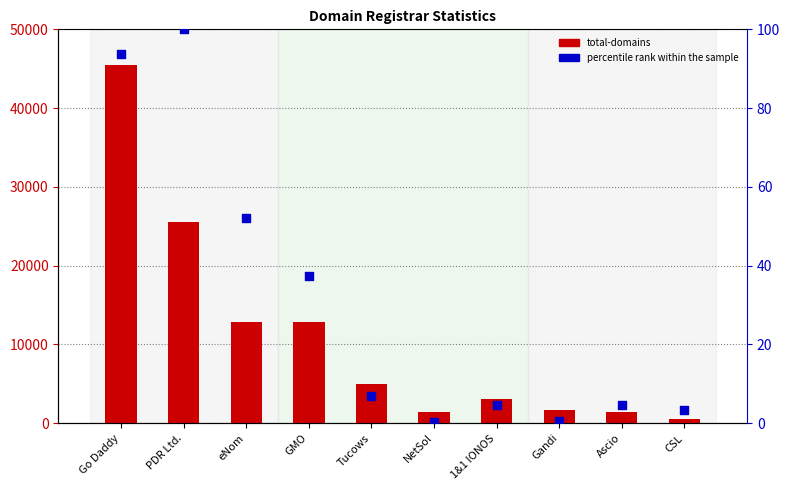

Is the value of percentile rank within the sample at CSL greater than the value of total-domains at 1&1 IONOS?

No